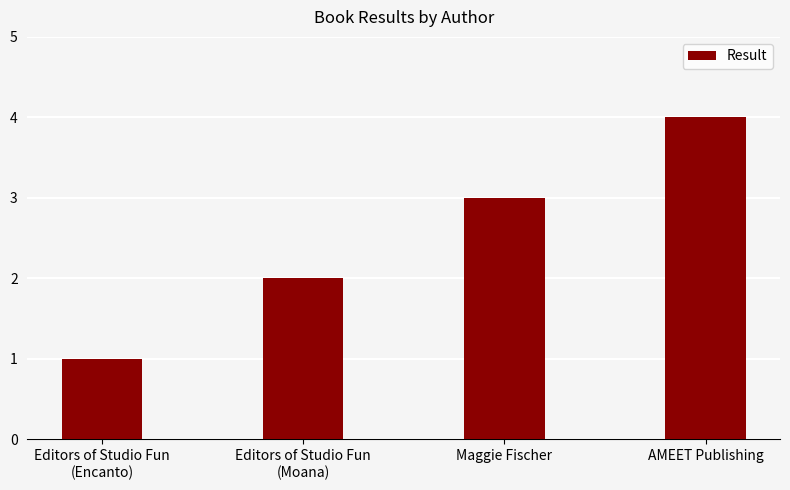

Read the value at Maggie Fischer.

3